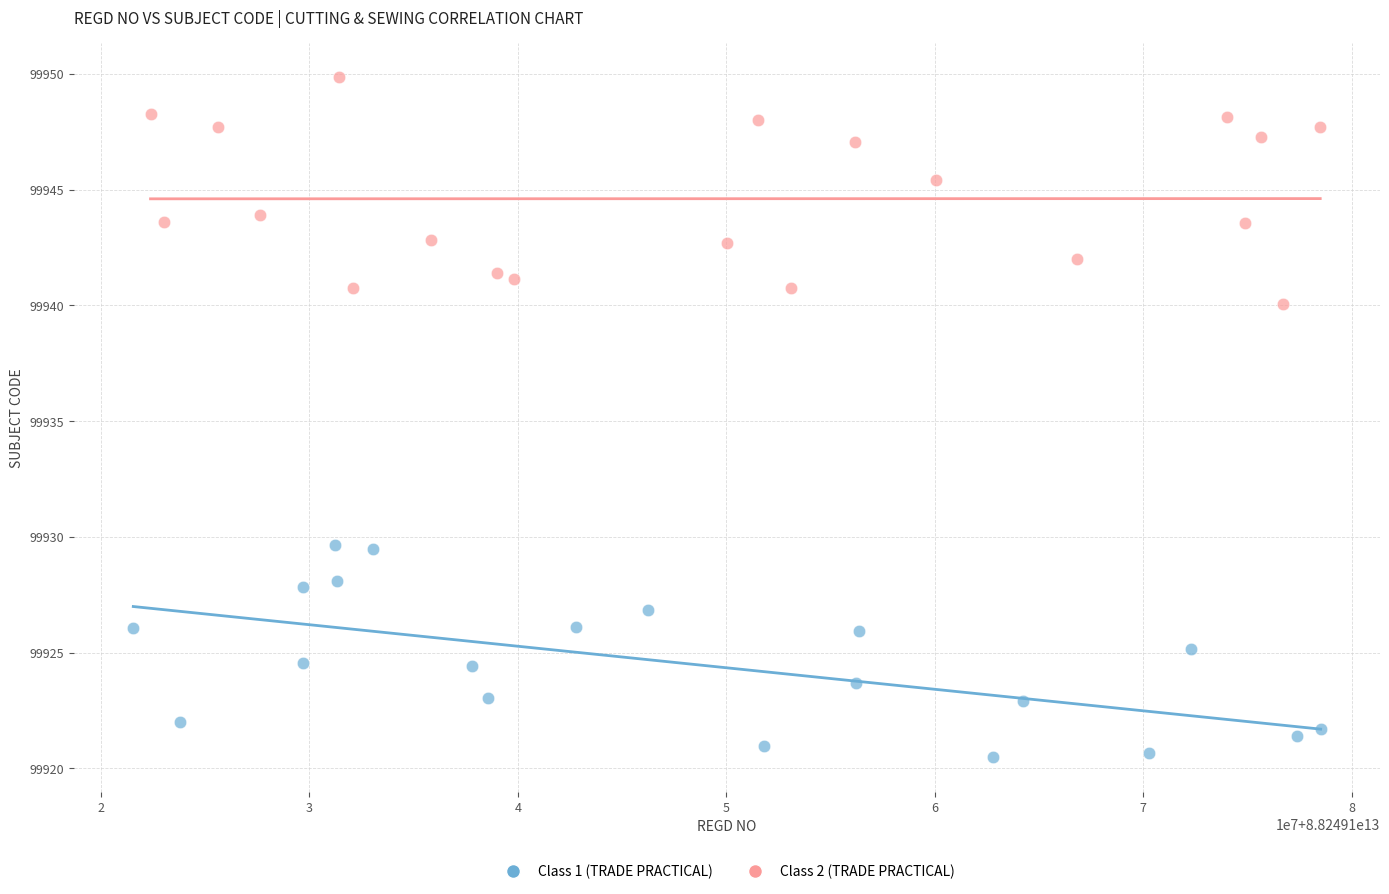

Which series reaches the maximum Y coordinate?

Class 2 (TRADE PRACTICAL)